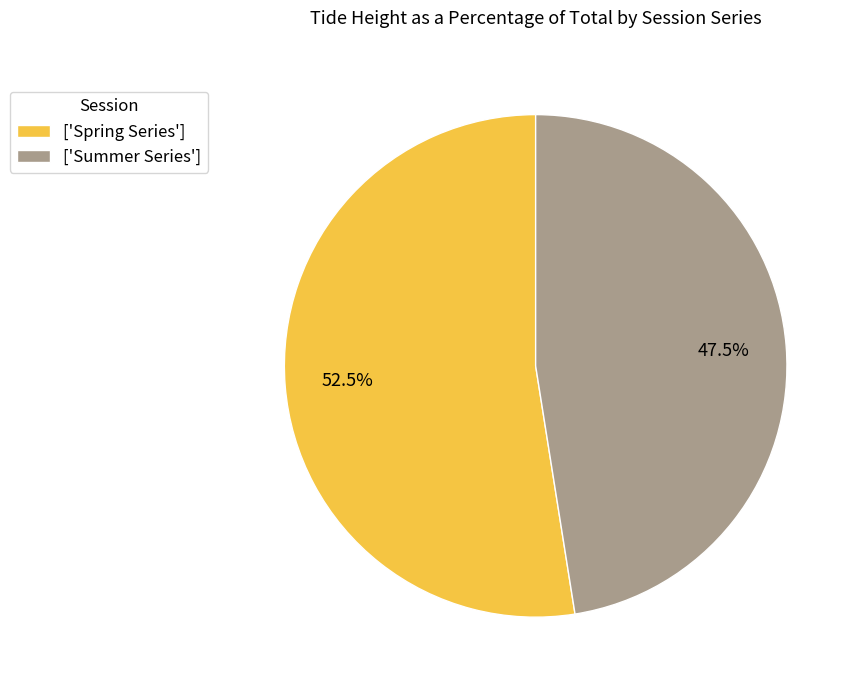

Does ['Spring Series'] represent more than half of the total?

Yes